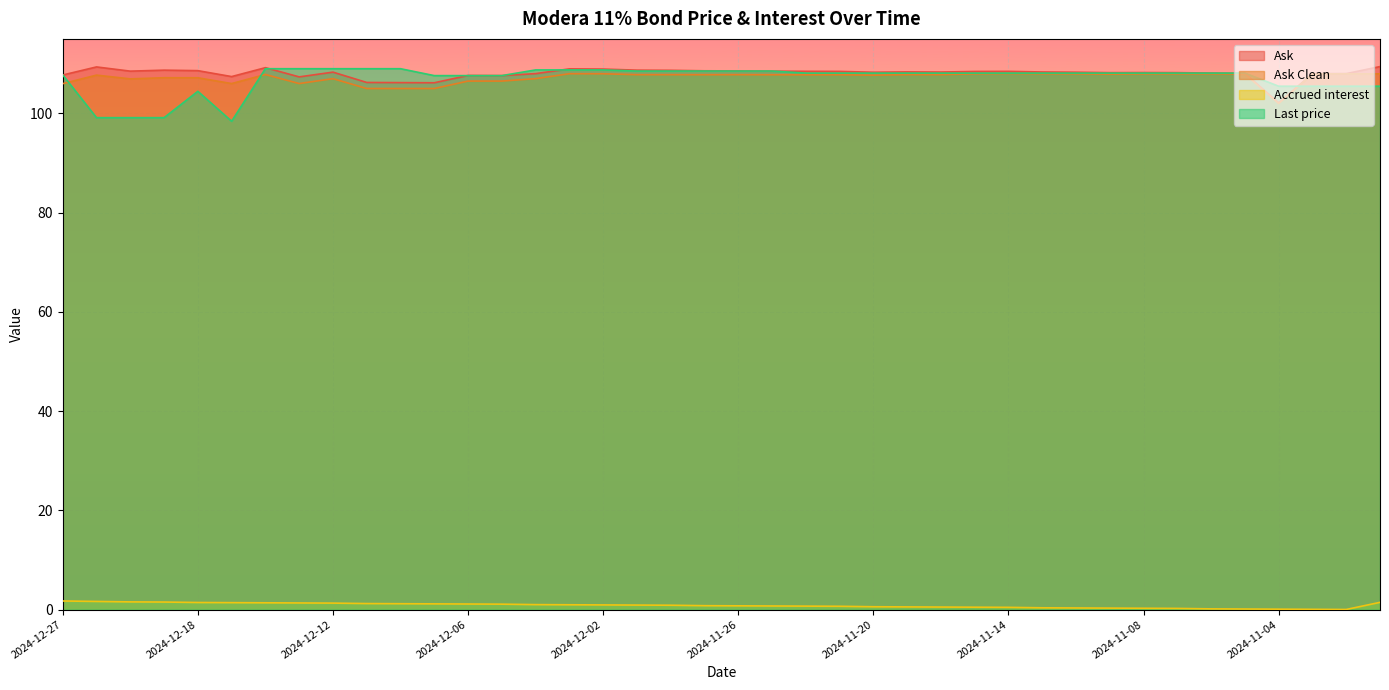

How many lines are shown in the chart?

4